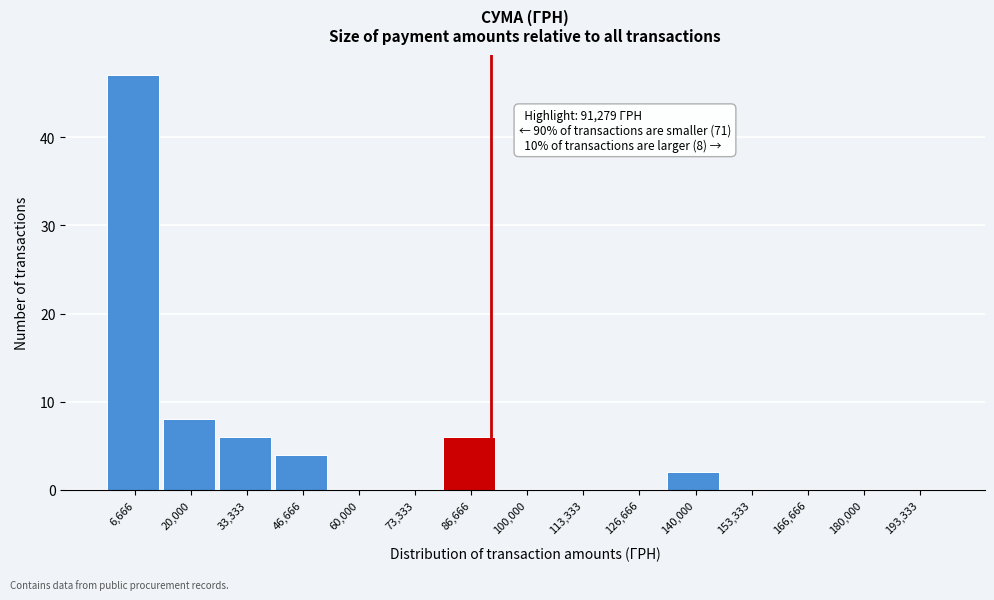

Over which range of the x-axis is the bar tallest?

0 to 14000